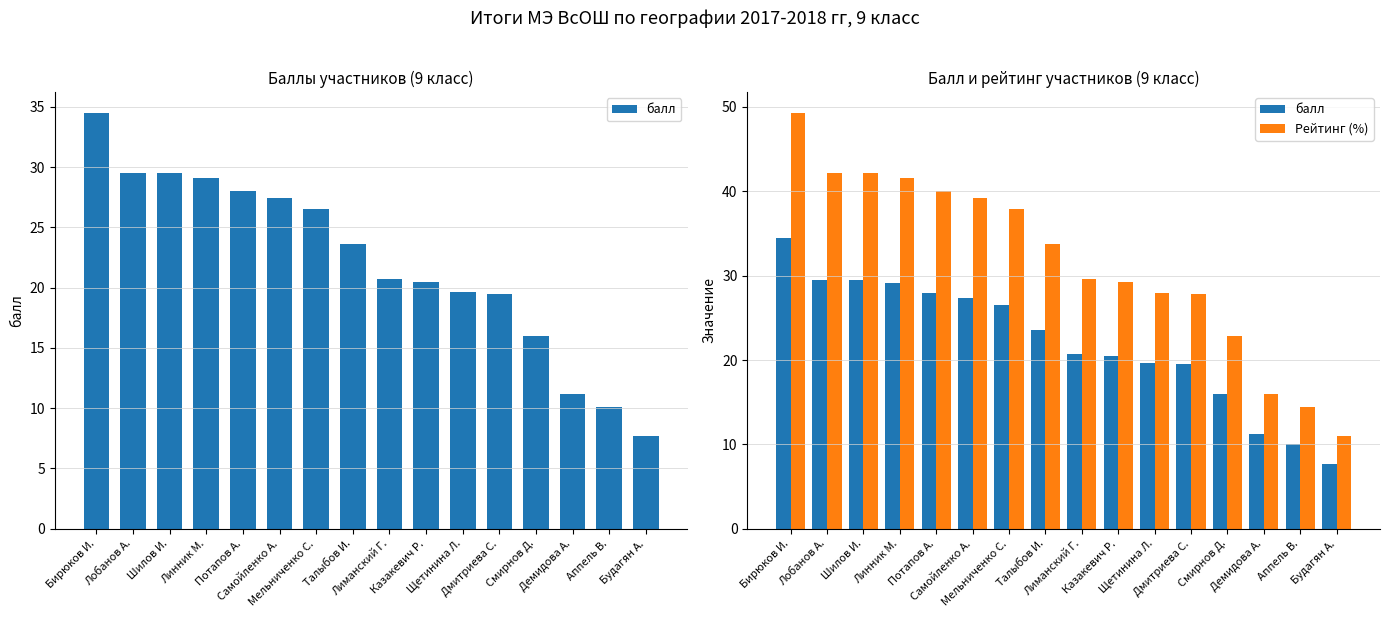

At which label is балл closest to 21?

Лиманский Г.